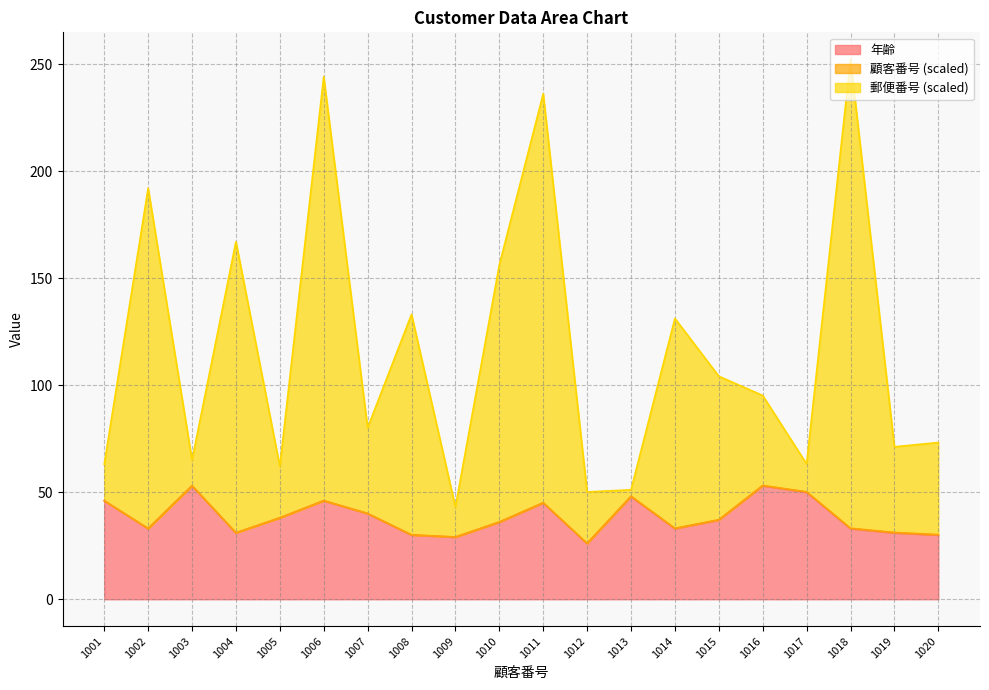

How many data points in 郵便番号 are above 95?

10